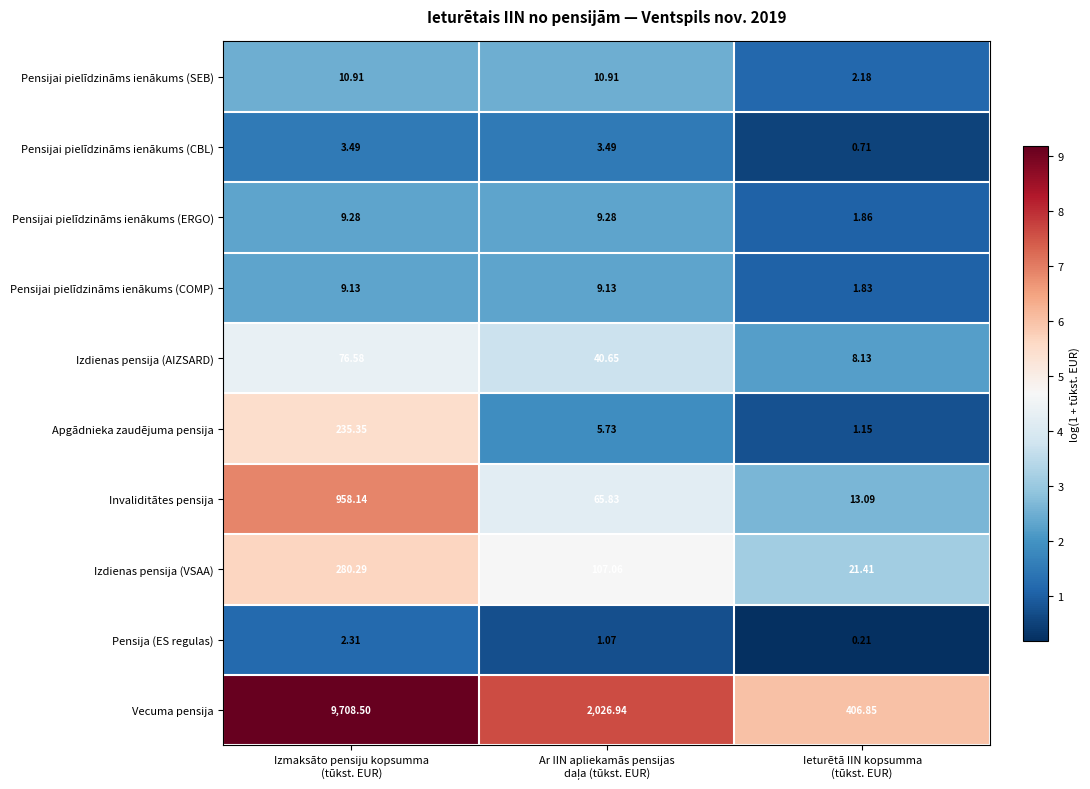

Which series has the widest spread of values?

Vecuma pensija